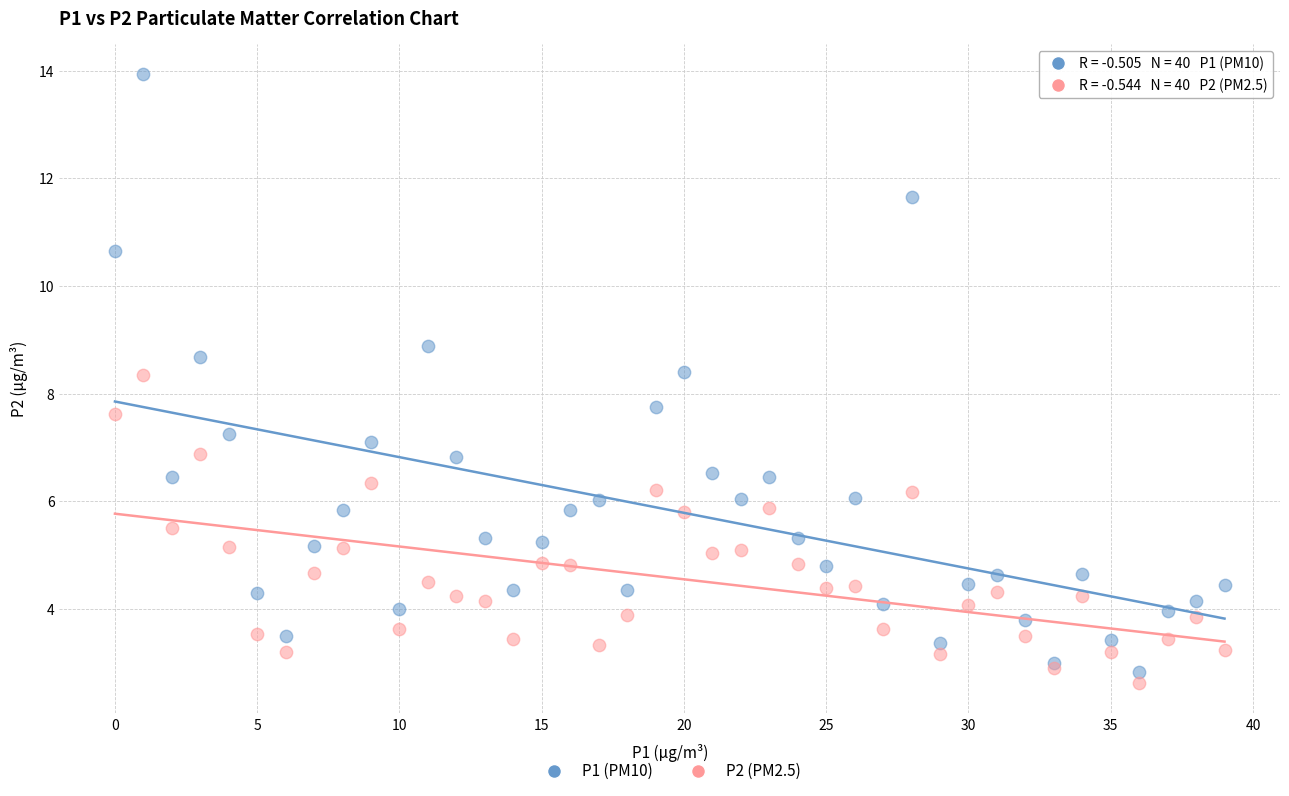

Which series contains the lowest Y value?

P2 (PM2.5)